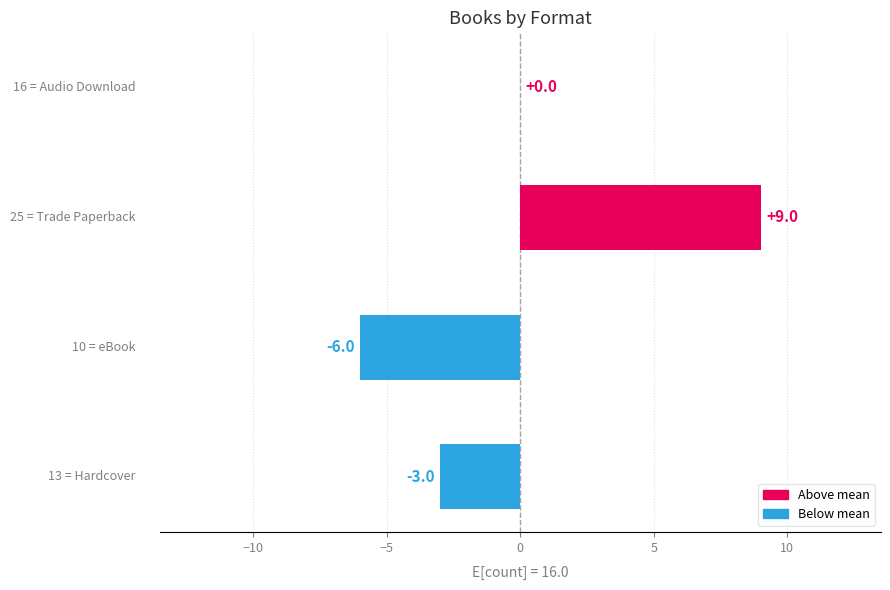

What is the greatest value displayed?

9